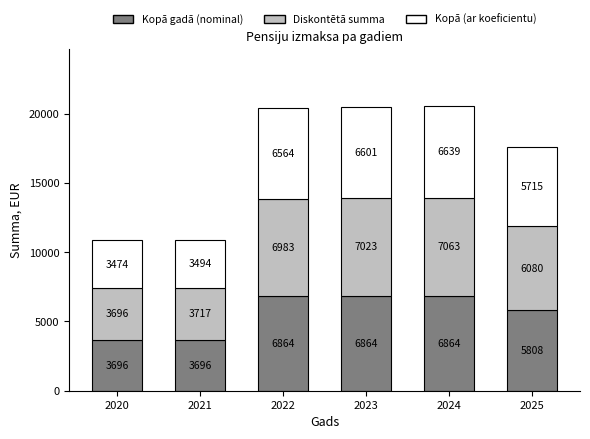

The value of Kopā gadā (nominal) at 2021 is 2409.8. True or false?

False